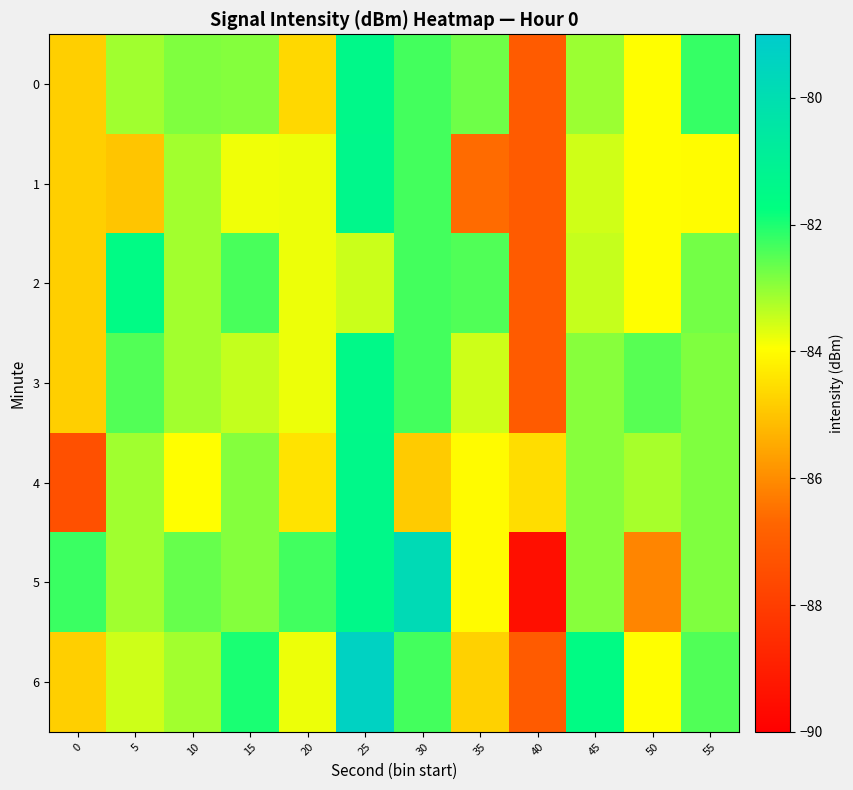

At which category is the sum across all series the highest?

25